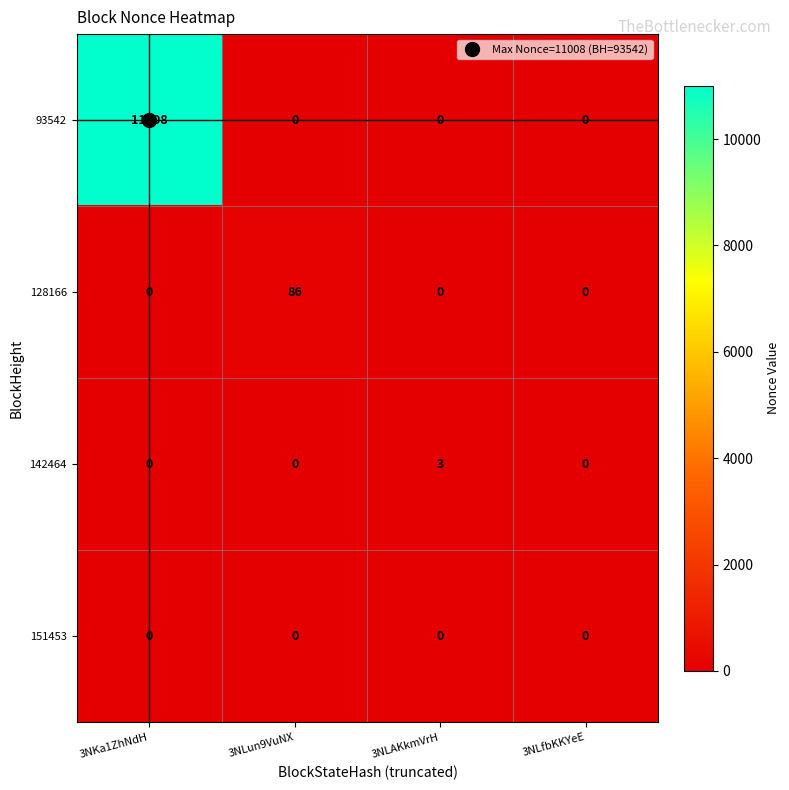

How many series are shown in this chart?

4